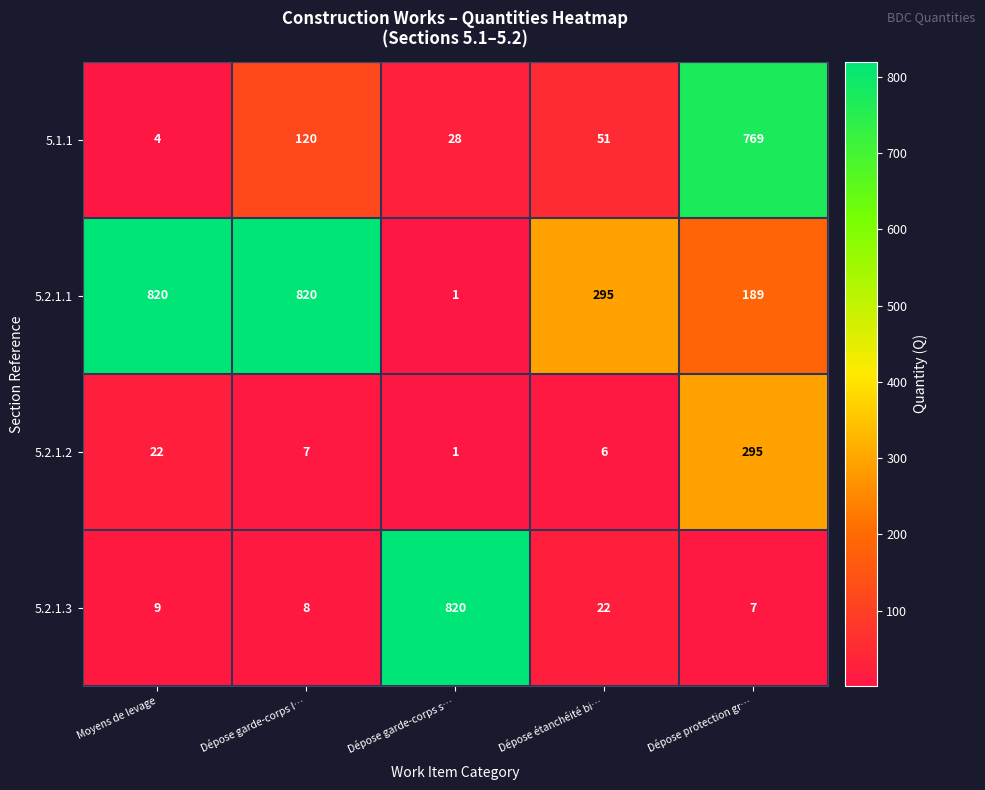

Is the value of 5.2.1.3 at Moyens de levage greater than the value of 5.2.1.1 at Dépose garde-corps l…?

No